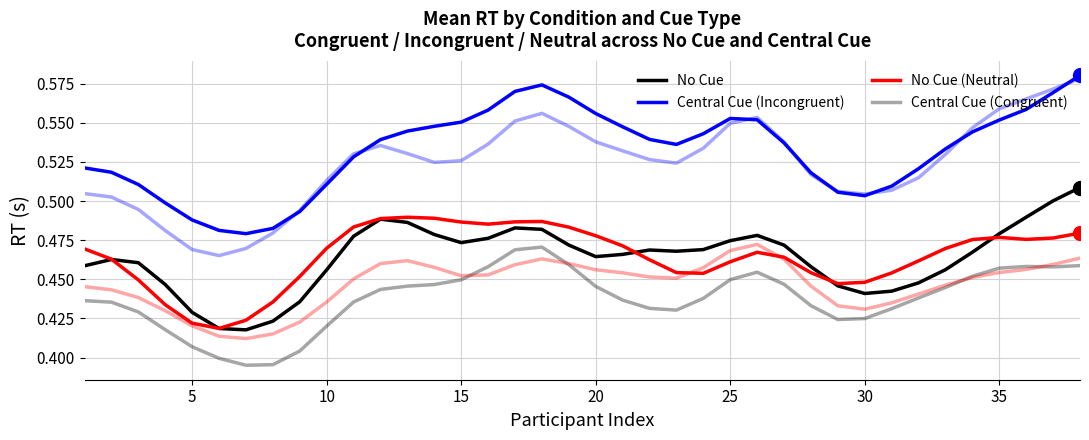

Does the chart display data point markers on the line(s)?

No